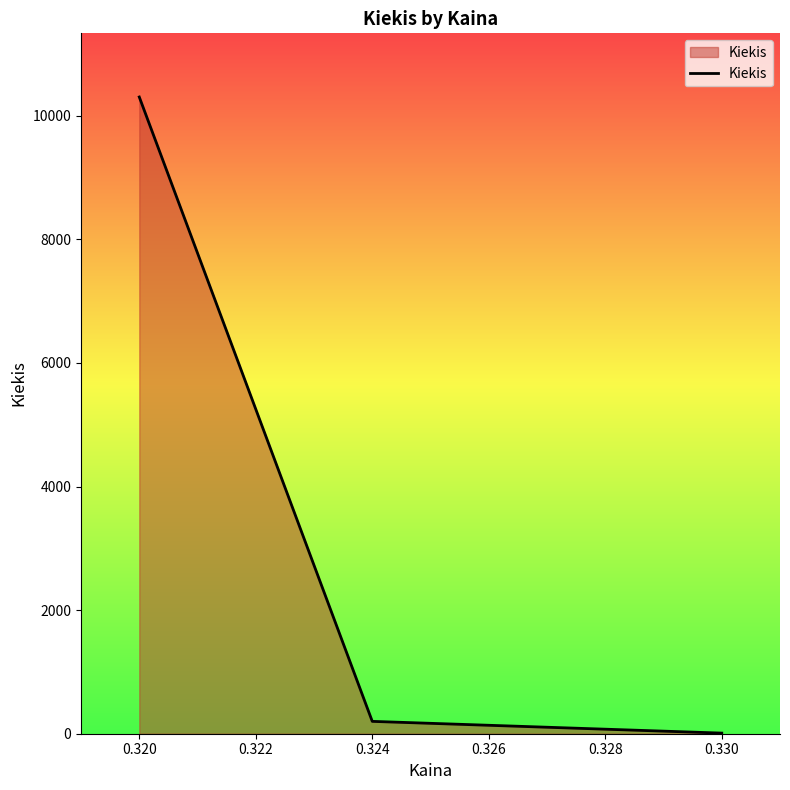

What is the greatest value displayed?

10305